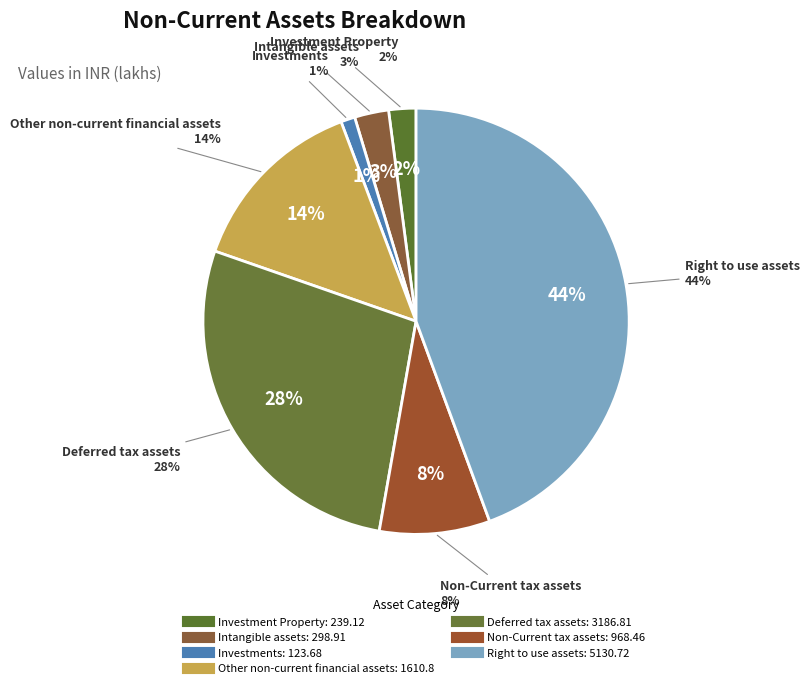

Which category has the biggest portion of the pie?

Right to use assets